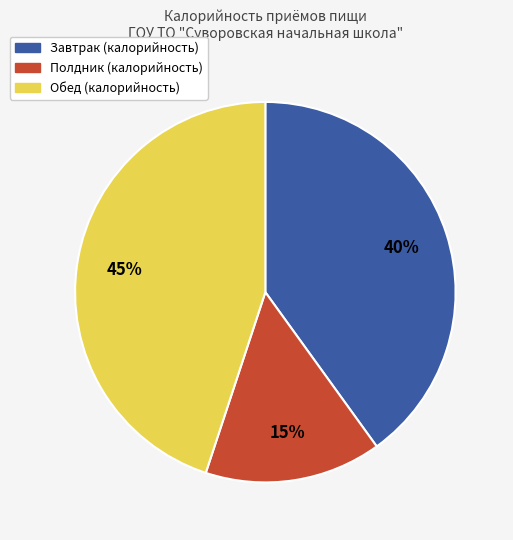

Is there a majority slice in this chart?

No